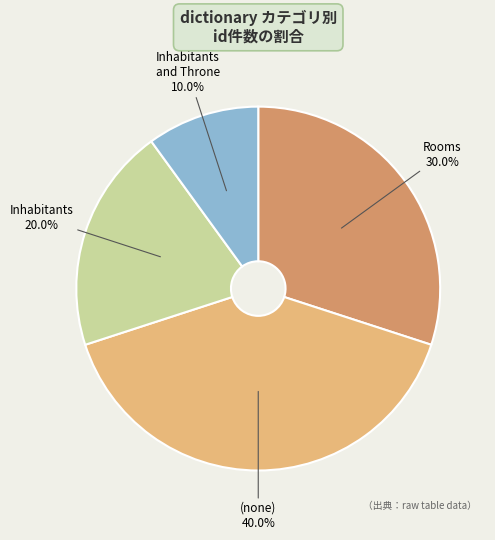

How many slices are in this pie chart?

4